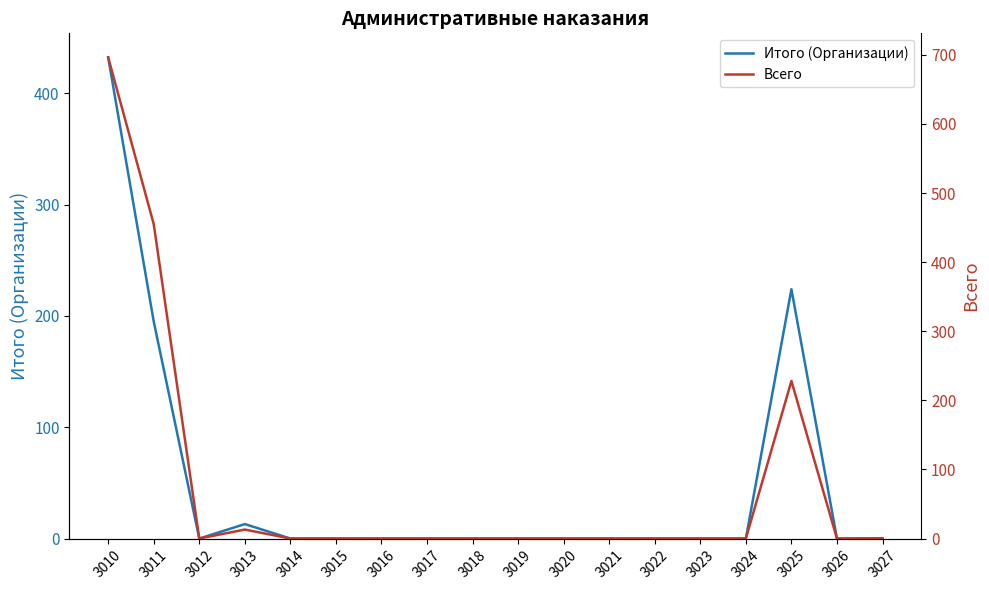

The Итого (Организации) series shows -148.2 at 3021. True or false?

False